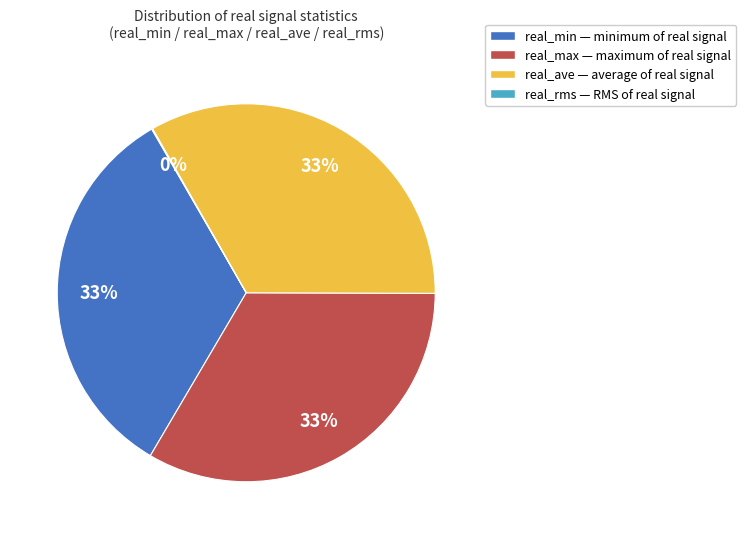

What percentage is the real_ave — average of real signal slice, to the nearest percent?

33%